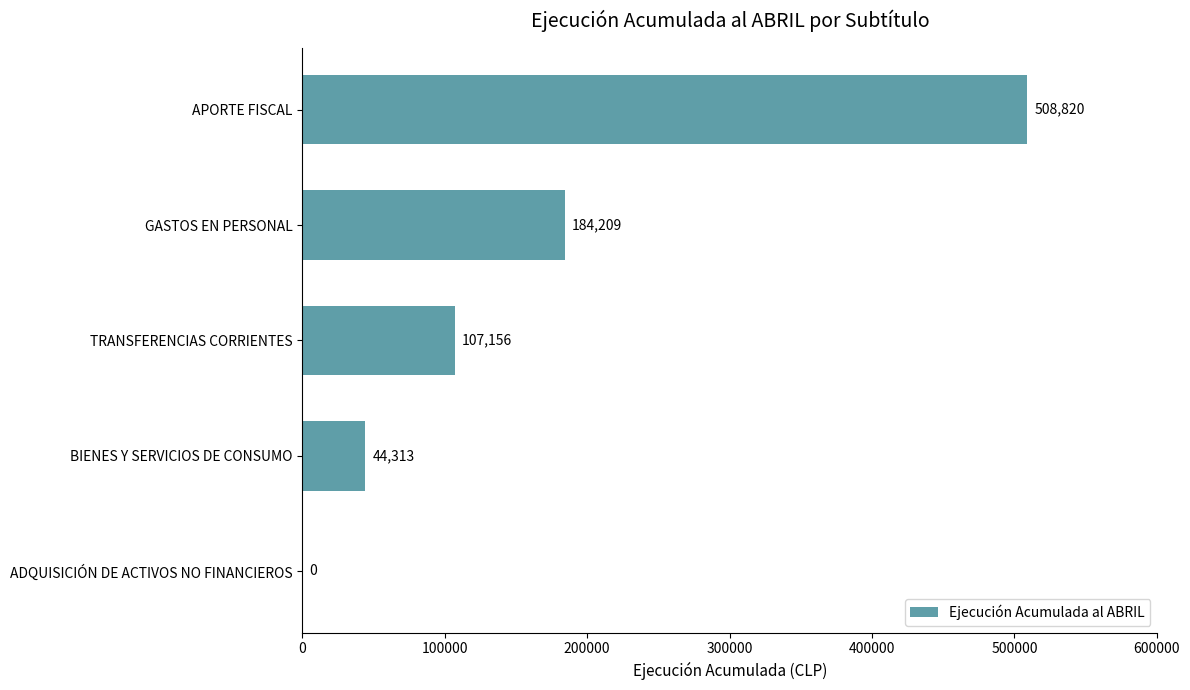

What is the change in value from BIENES Y SERVICIOS DE CONSUMO to GASTOS EN PERSONAL?

+139896